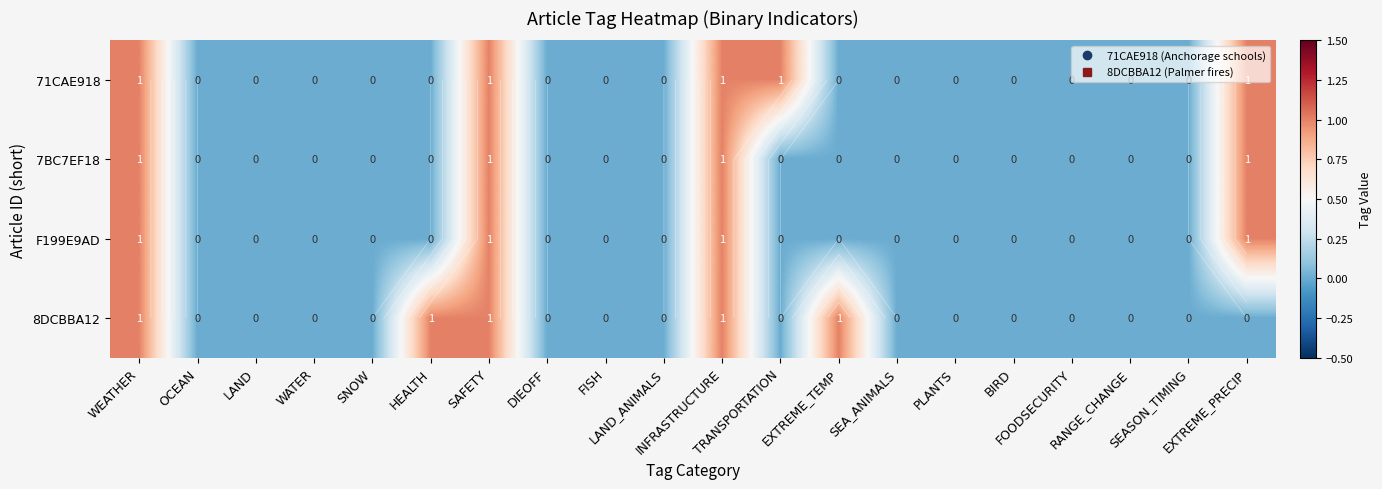

The value of F199E9AD at HEALTH is 0. True or false?

False